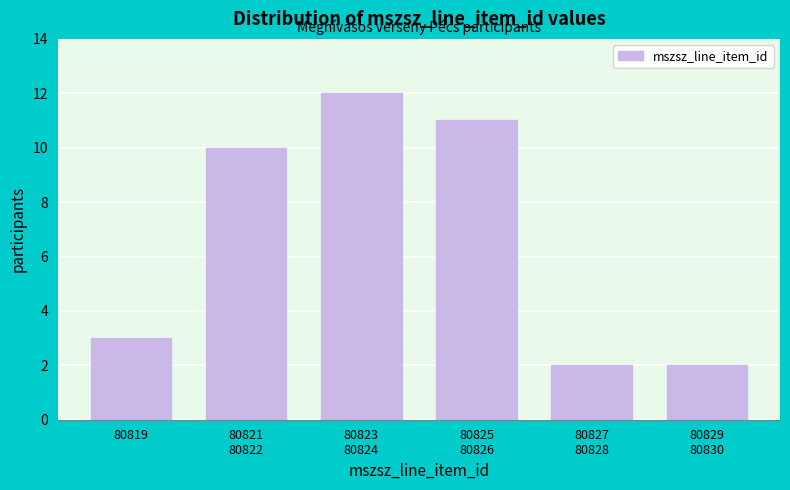

Reading right to left, list all the values displayed in this chart.

2	2	11	12	10	3